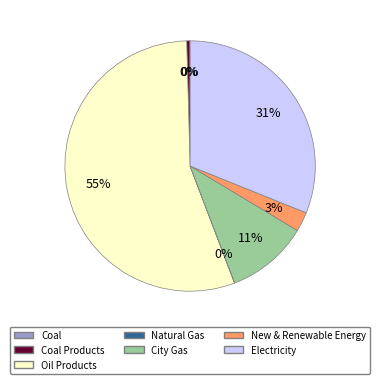

Does any single category account for the majority?

Yes